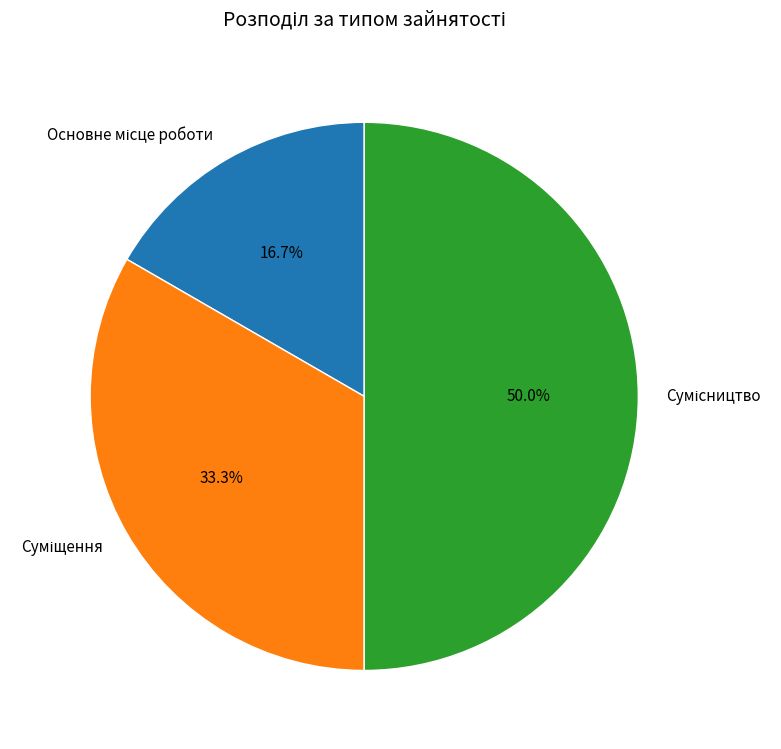

Is Основне місце роботи the majority of the pie?

No